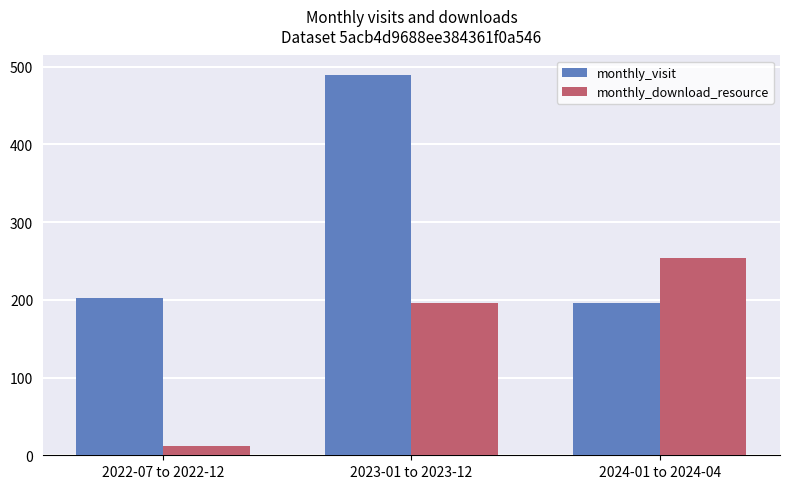

How many values in the monthly_download_resource series are below 196?

1